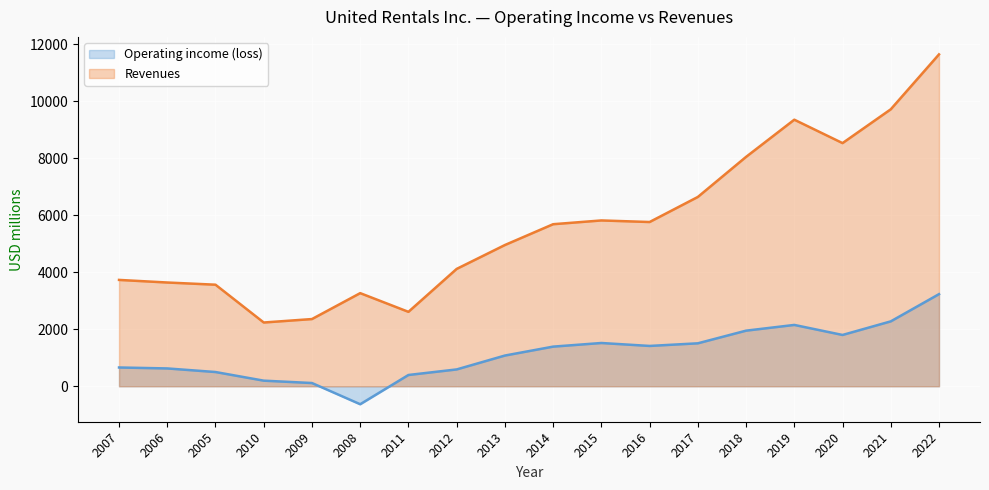

At how many categories does at least one series exceed 6673?

5